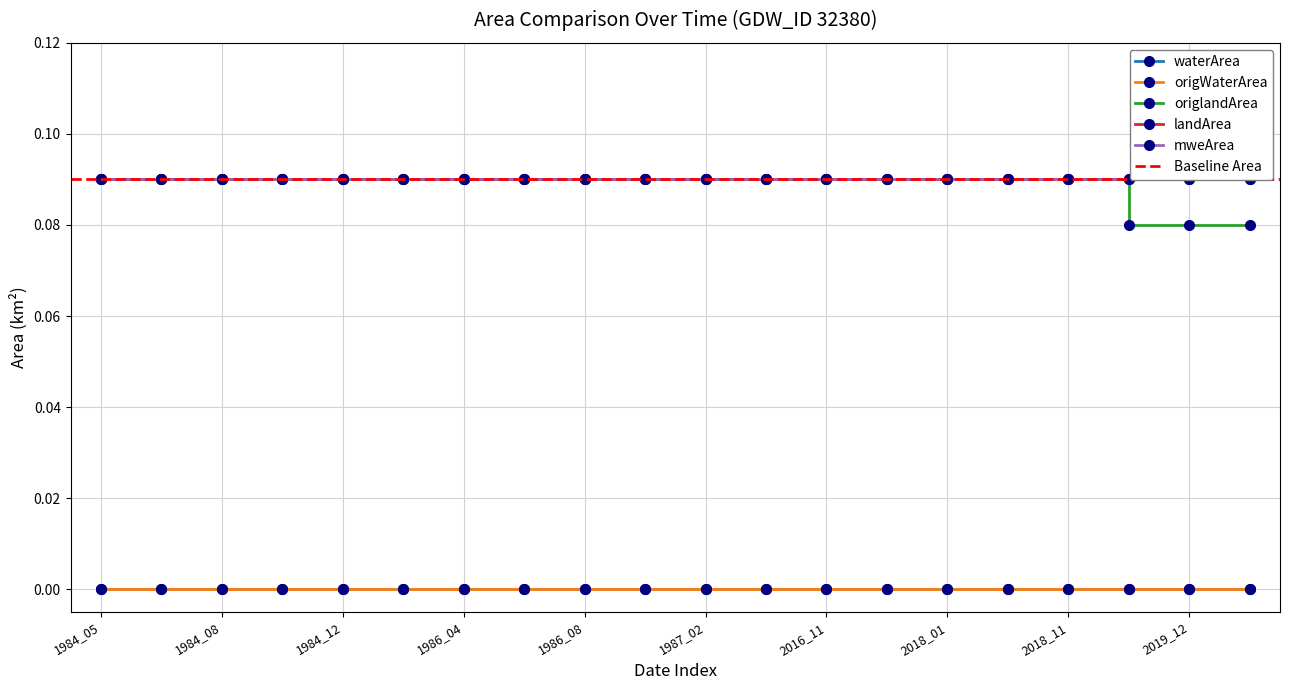

Which series has the largest range (max minus min)?

origlandArea